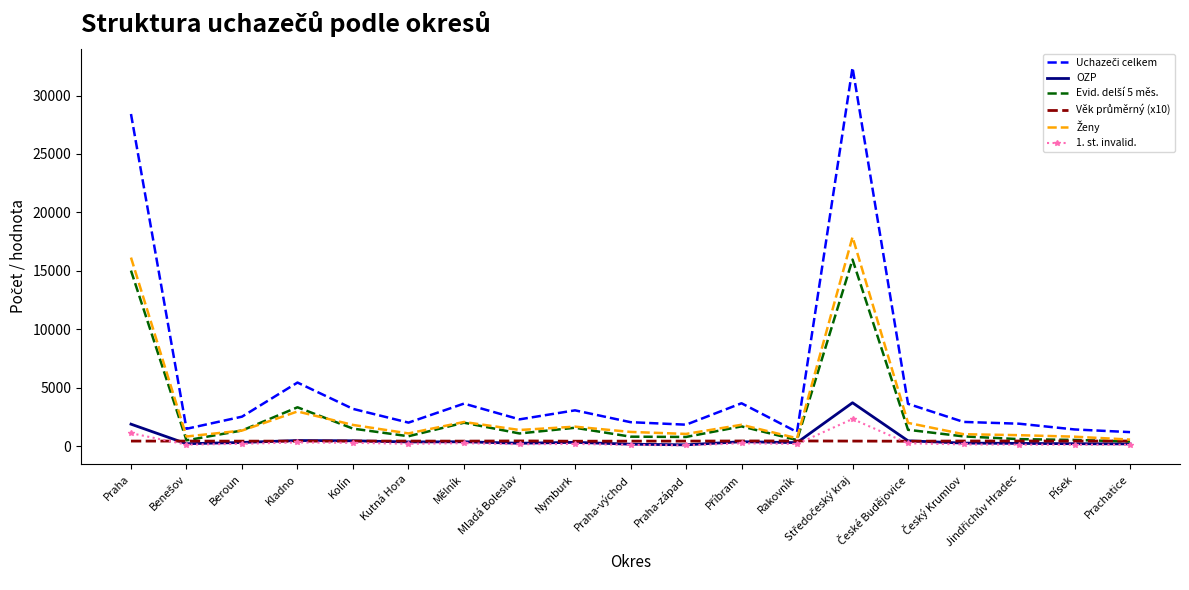

What is the maximum value shown in the chart?

32393